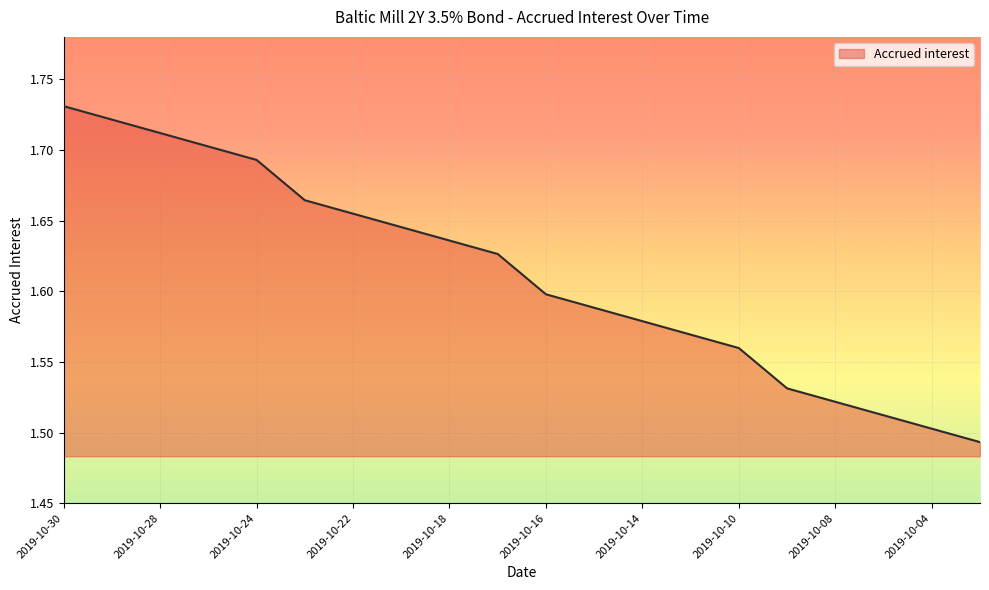

Which label corresponds to the largest value in the chart?

2019-10-30